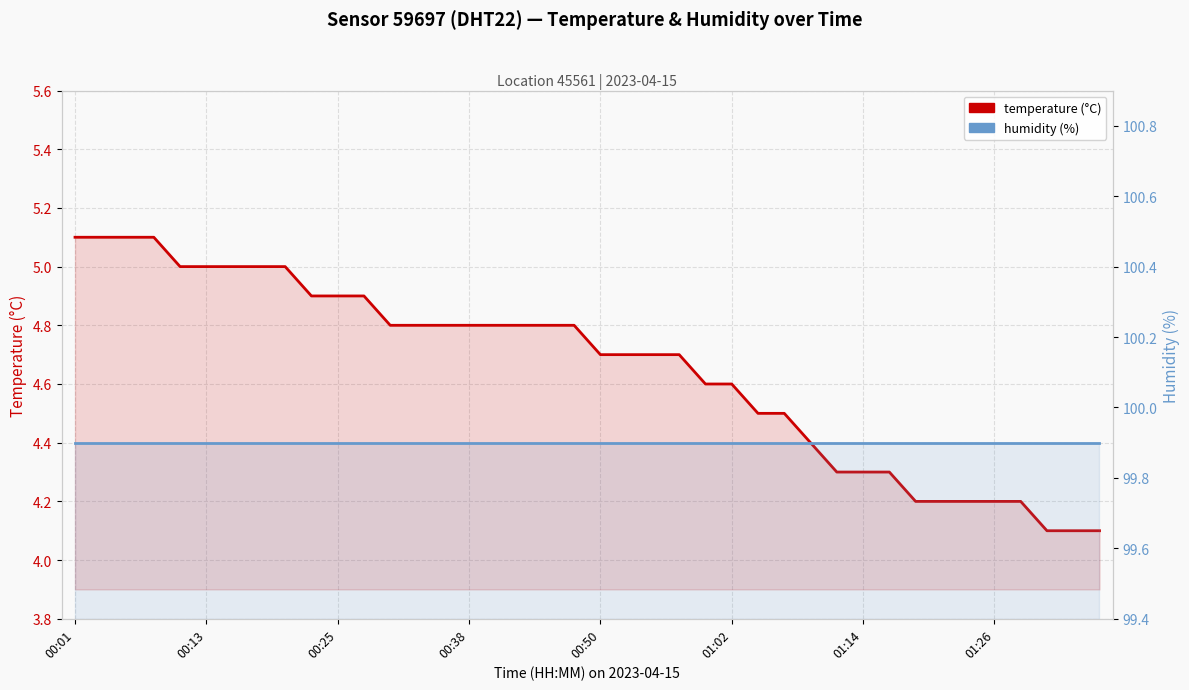

Reading right to left, transcribe all the data shown in this chart.

temperature (°C): 4.1	4.1	4.1	4.2	4.2	4.2	4.2	4.2	4.3	4.3	4.3	4.4	4.5	4.5	4.6	4.6	4.7	4.7	4.7	4.7	4.8	4.8	4.8	4.8	4.8	4.8	4.8	4.8	4.9	4.9	4.9	5.0	5.0	5.0	5.0	5.0	5.1	5.1	5.1	5.1
humidity (%): 99.9	99.9	99.9	99.9	99.9	99.9	99.9	99.9	99.9	99.9	99.9	99.9	99.9	99.9	99.9	99.9	99.9	99.9	99.9	99.9	99.9	99.9	99.9	99.9	99.9	99.9	99.9	99.9	99.9	99.9	99.9	99.9	99.9	99.9	99.9	99.9	99.9	99.9	99.9	99.9